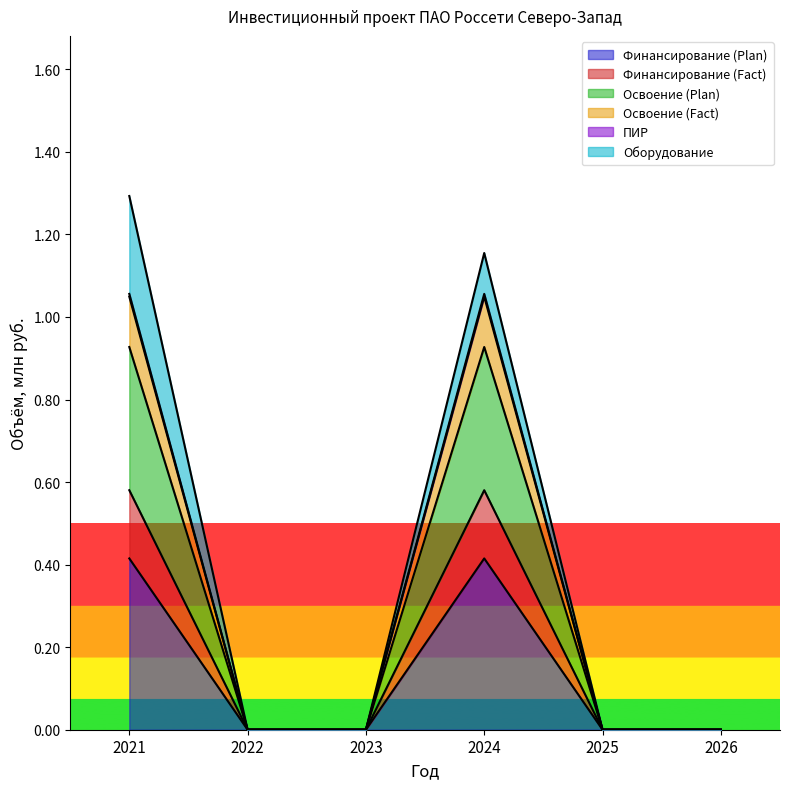

What is the maximum value for Финансирование (Plan)?

0.4